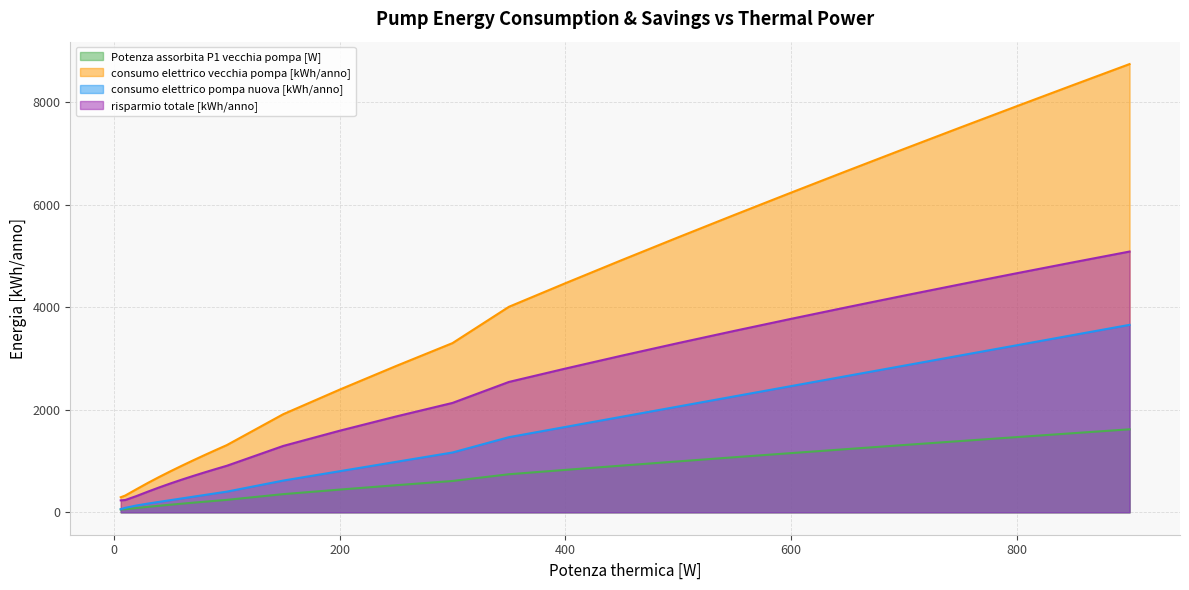

What is the difference between the maximum and minimum values in the risparmio totale [kWh/anno] series?

4850.4